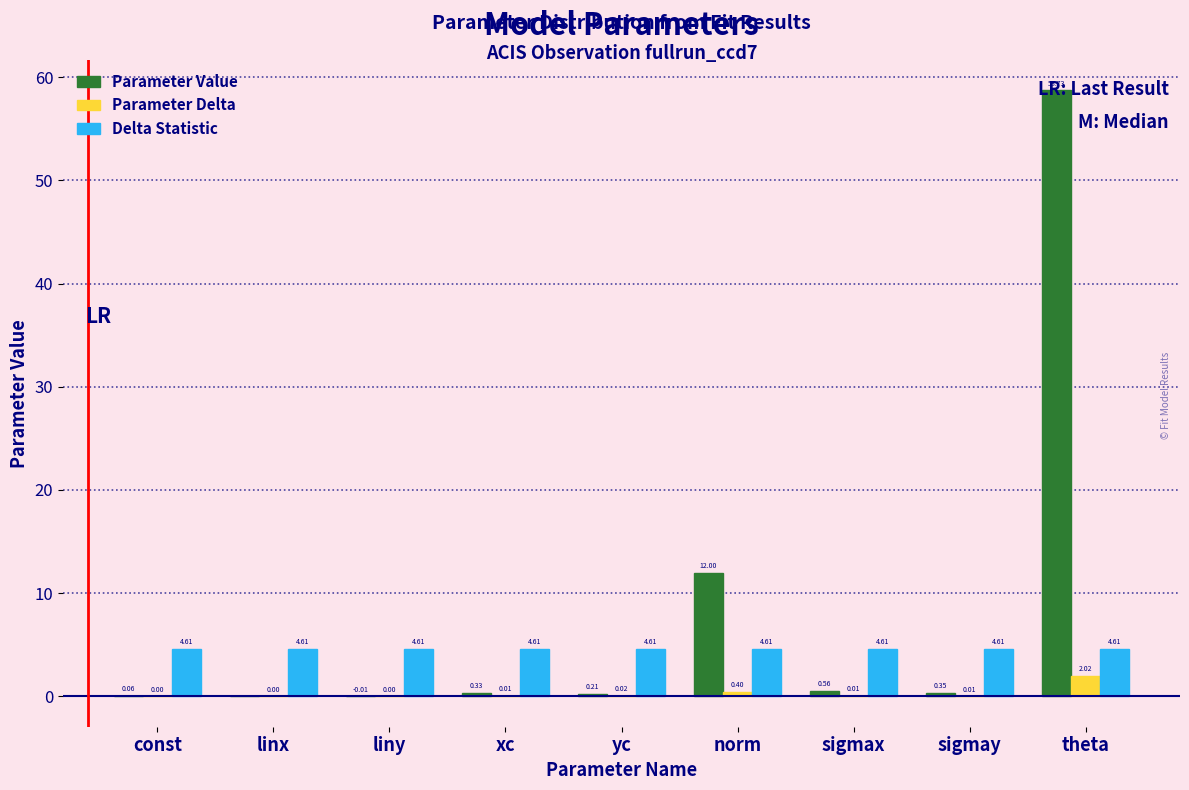

What is the total value across all series at const?

4.7